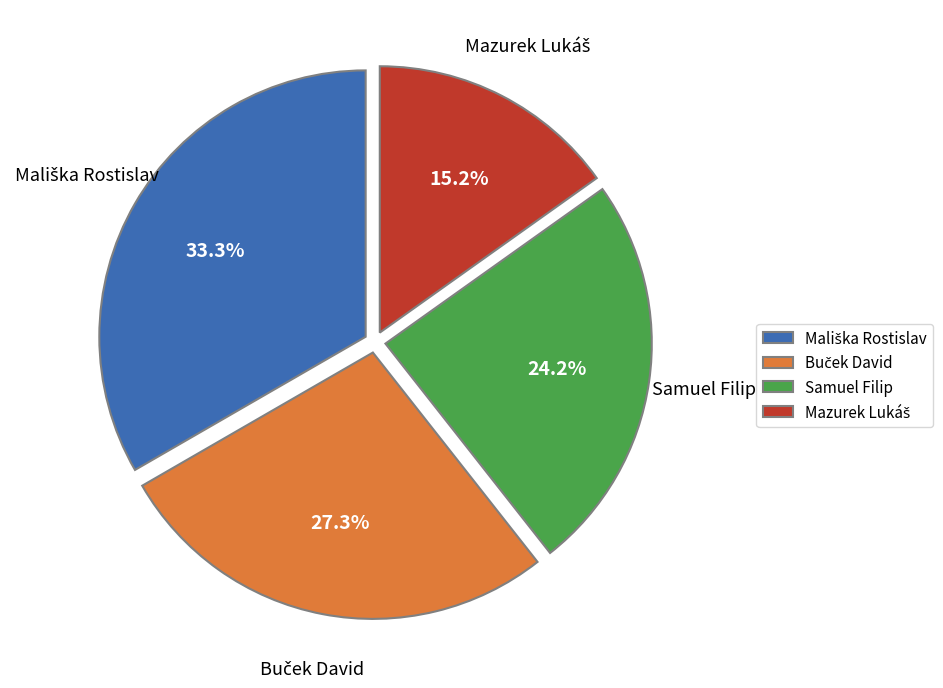

Does Samuel Filip account for over 50% of the chart?

No